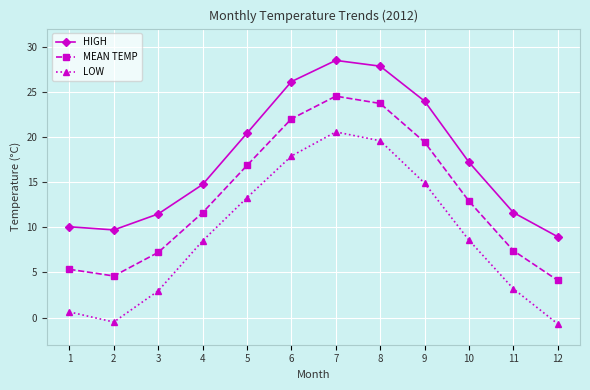

Is it true that LOW equals 8.6 at 10?

True